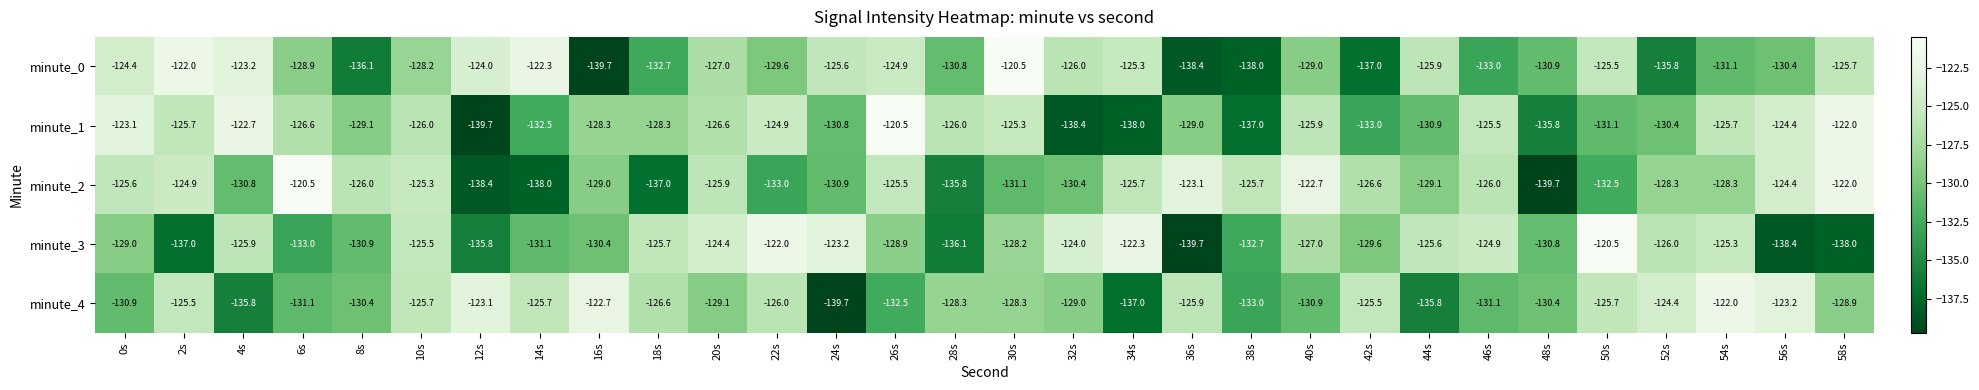

What is the difference between the maximum and minimum values in the minute_4 series?

17.7